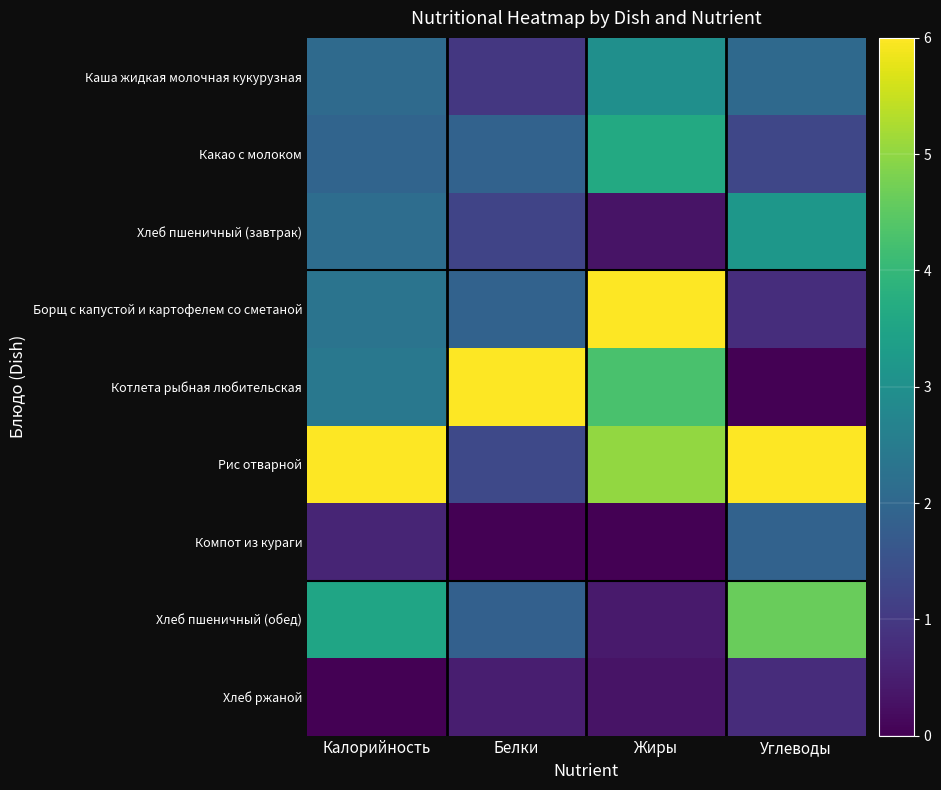

Between Белки and Калорийность, which is larger?

Калорийность